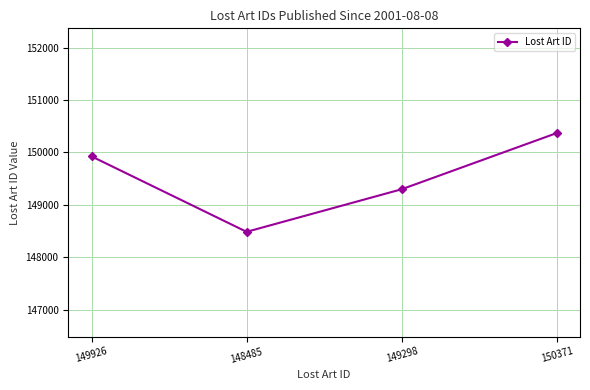

What is the average value?

149520